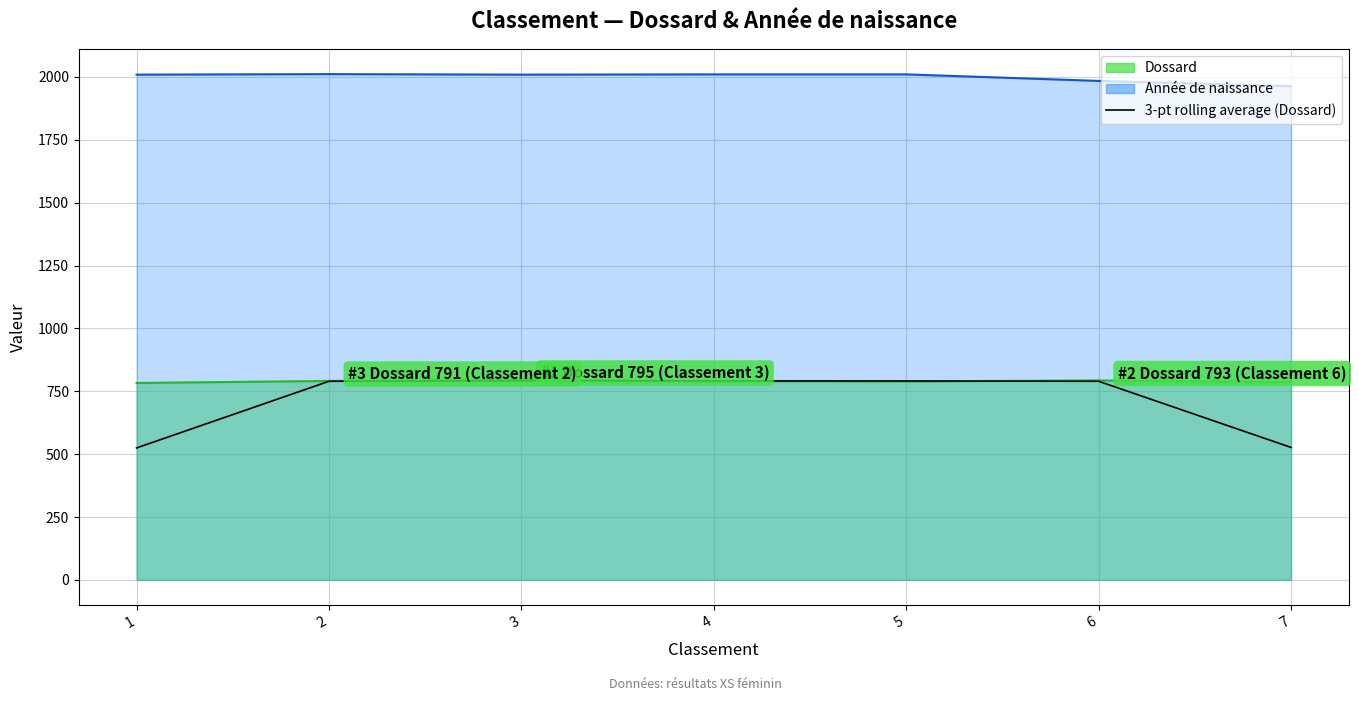

What is the difference between the second highest and second lowest values?

264.7